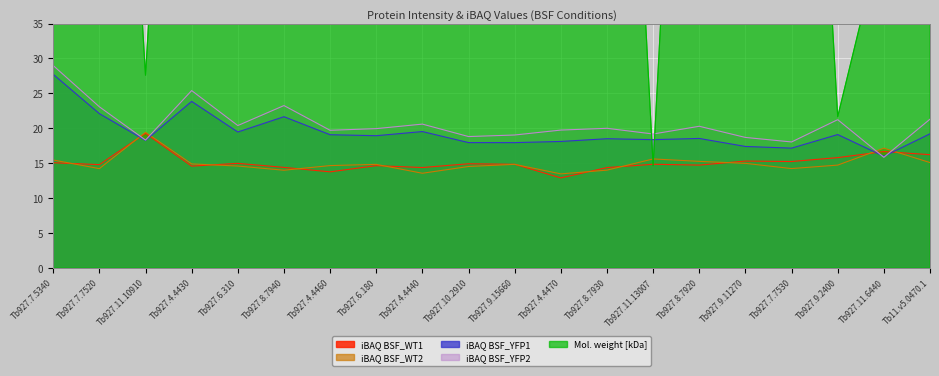

At how many categories does at least one series exceed 27?

18